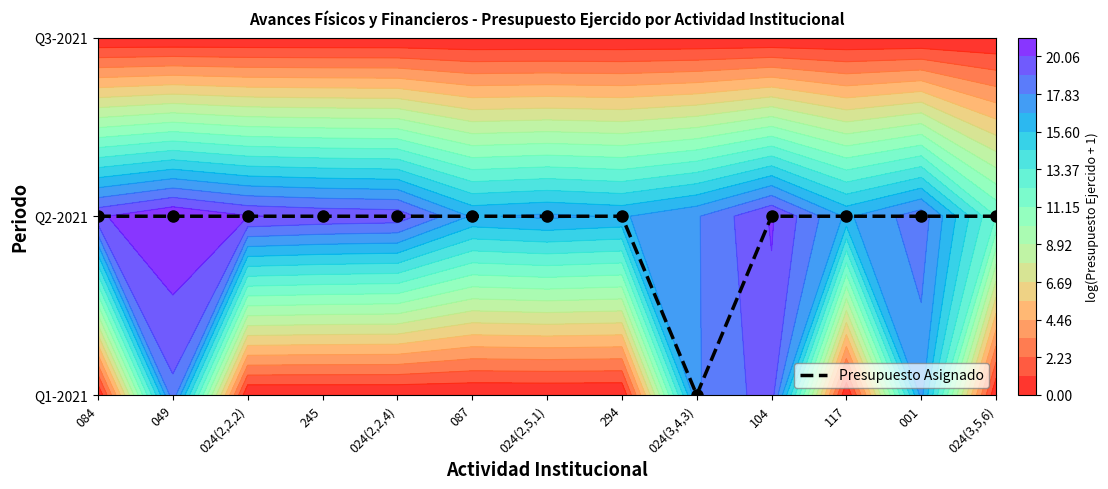

What is the ratio of the value at 024(3,5,6) to the value at 087?

1.0